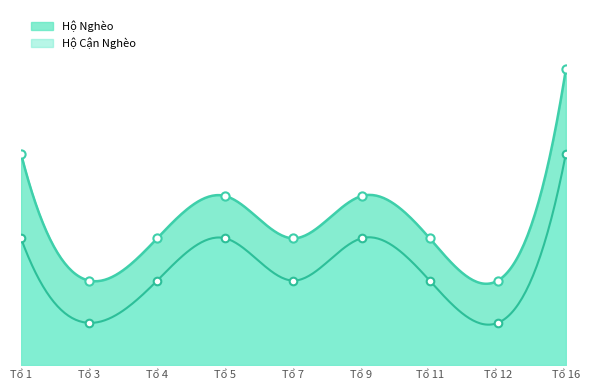

What are all the series names shown in the legend?

Hộ Nghèo, Hộ Cận Nghèo